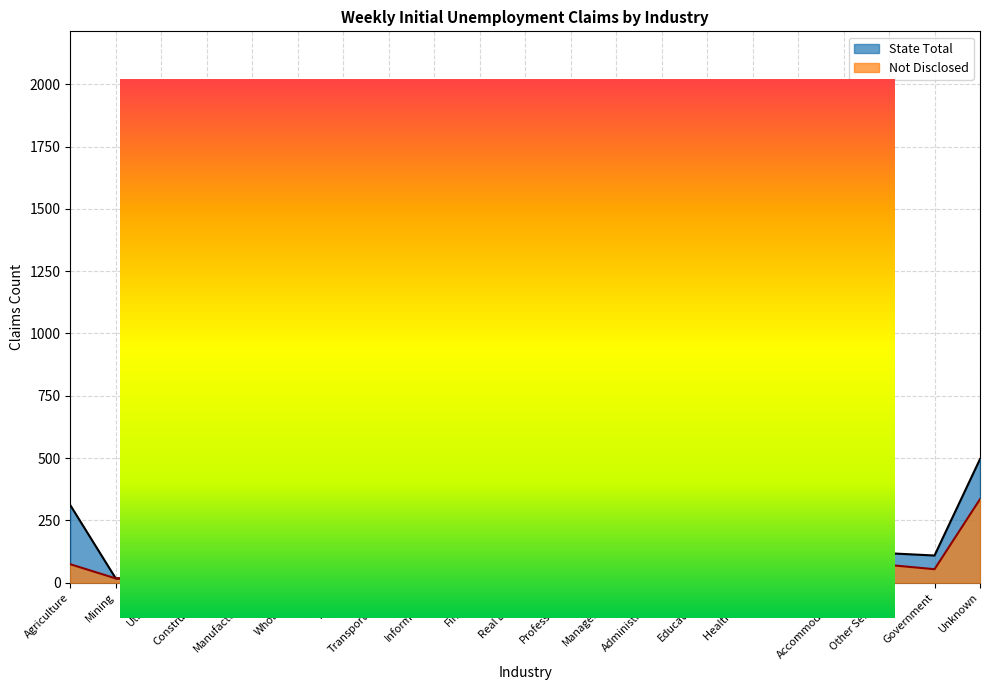

At which label does State Total reach its peak?

Construction